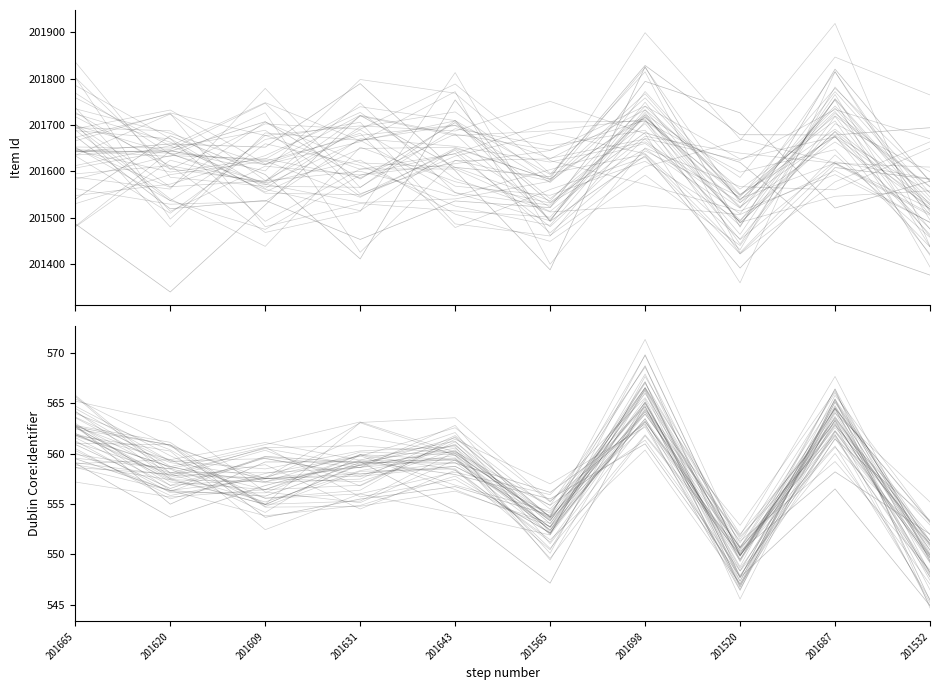

True or false: DC:Identifier has a value of 336.8 at 201620.

False